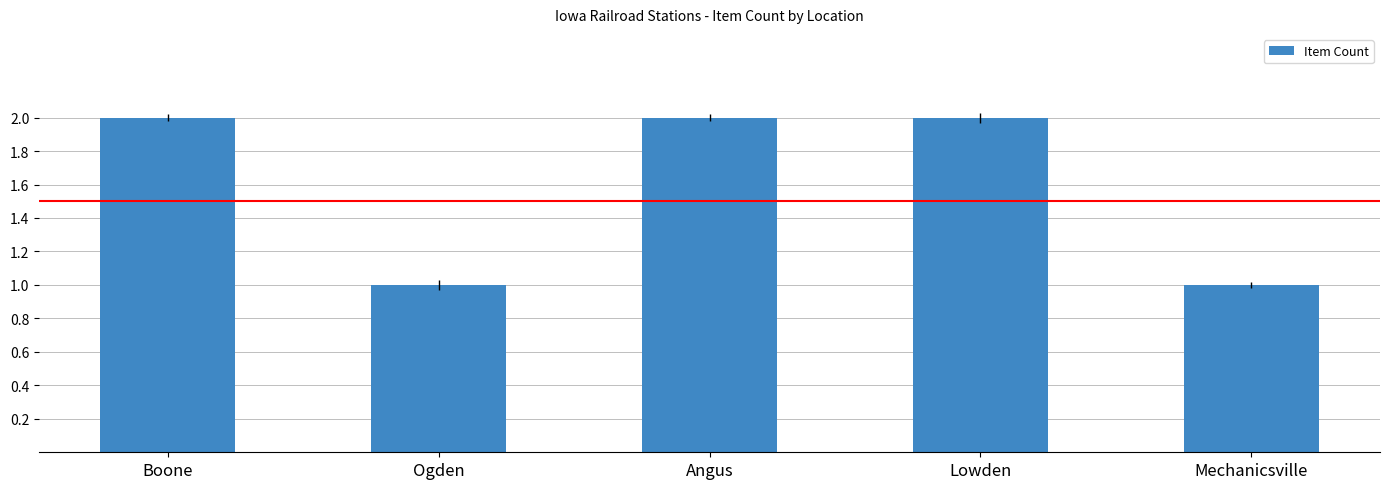

Is it true that the value at Lowden is 3?

False